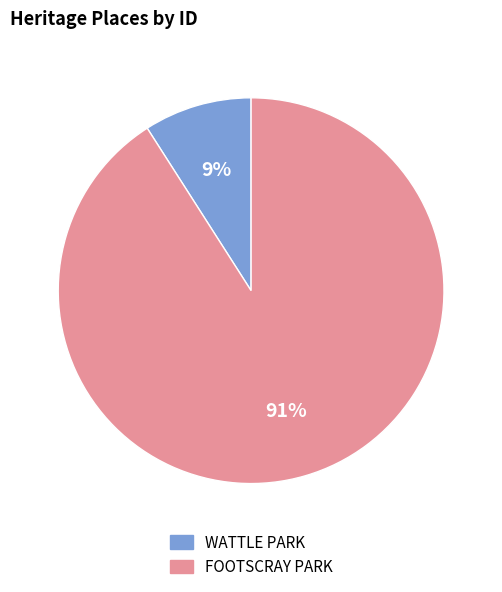

To the nearest percent, what percentage of the pie is WATTLE PARK?

9%